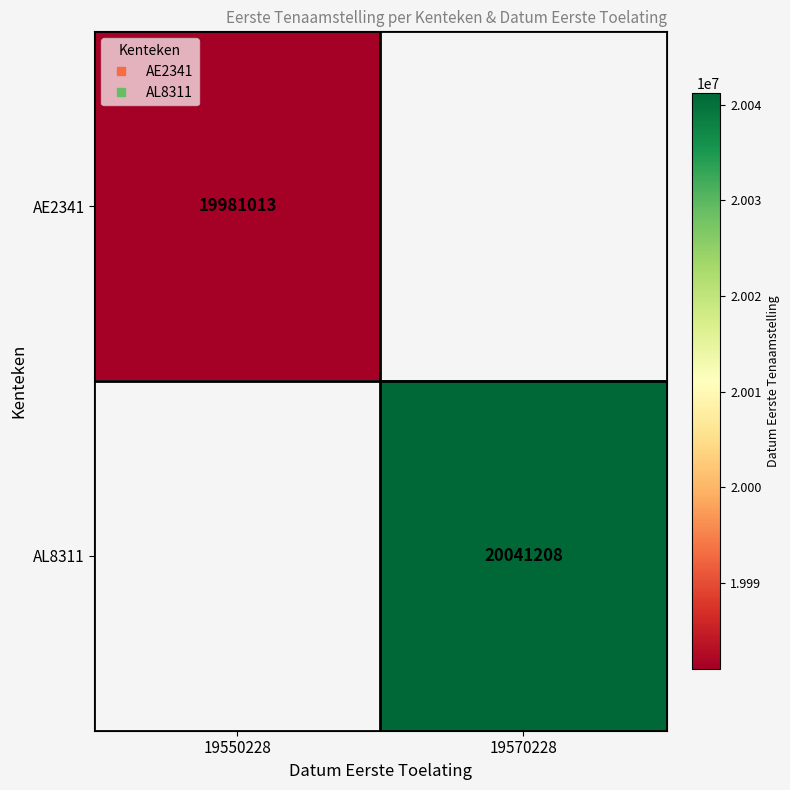

What is the greatest value displayed?

20041208.0